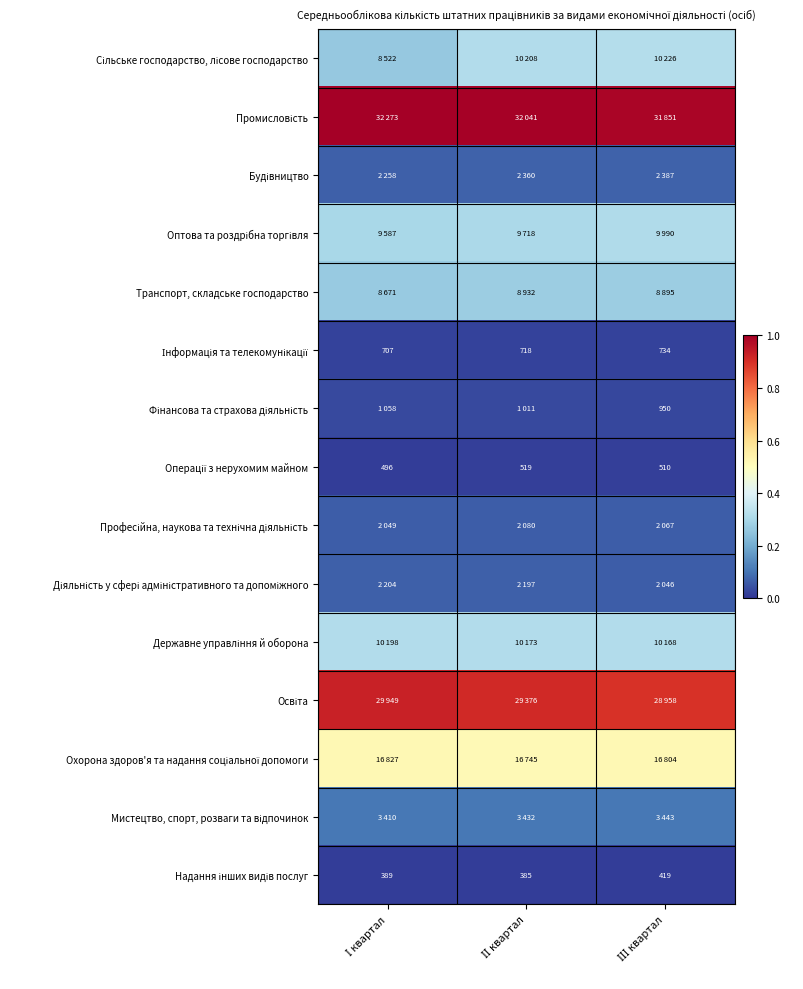

How many series are shown in this chart?

15